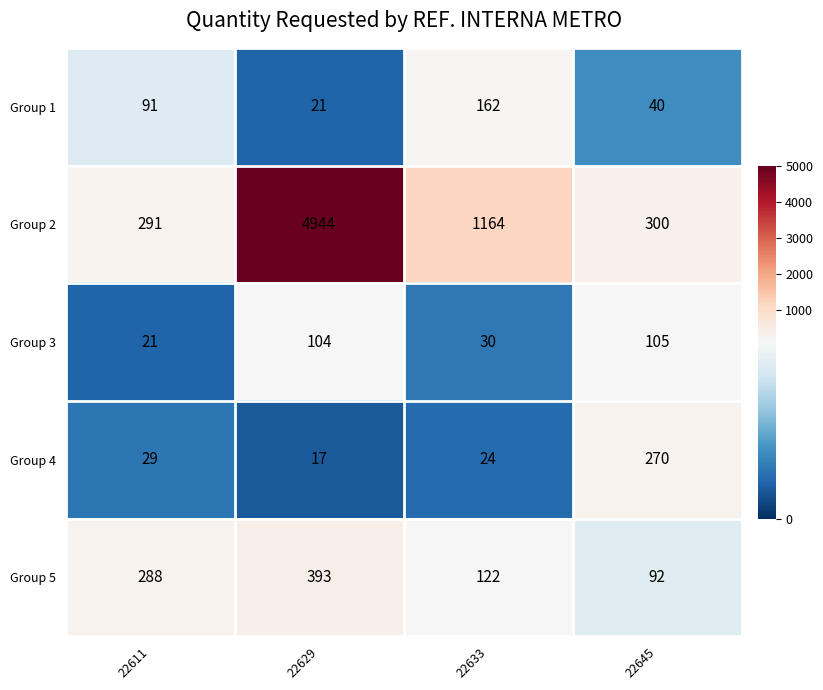

Rank the series at 22611 from highest to lowest value.

Group 2, Group 5, Group 1, Group 4, Group 3